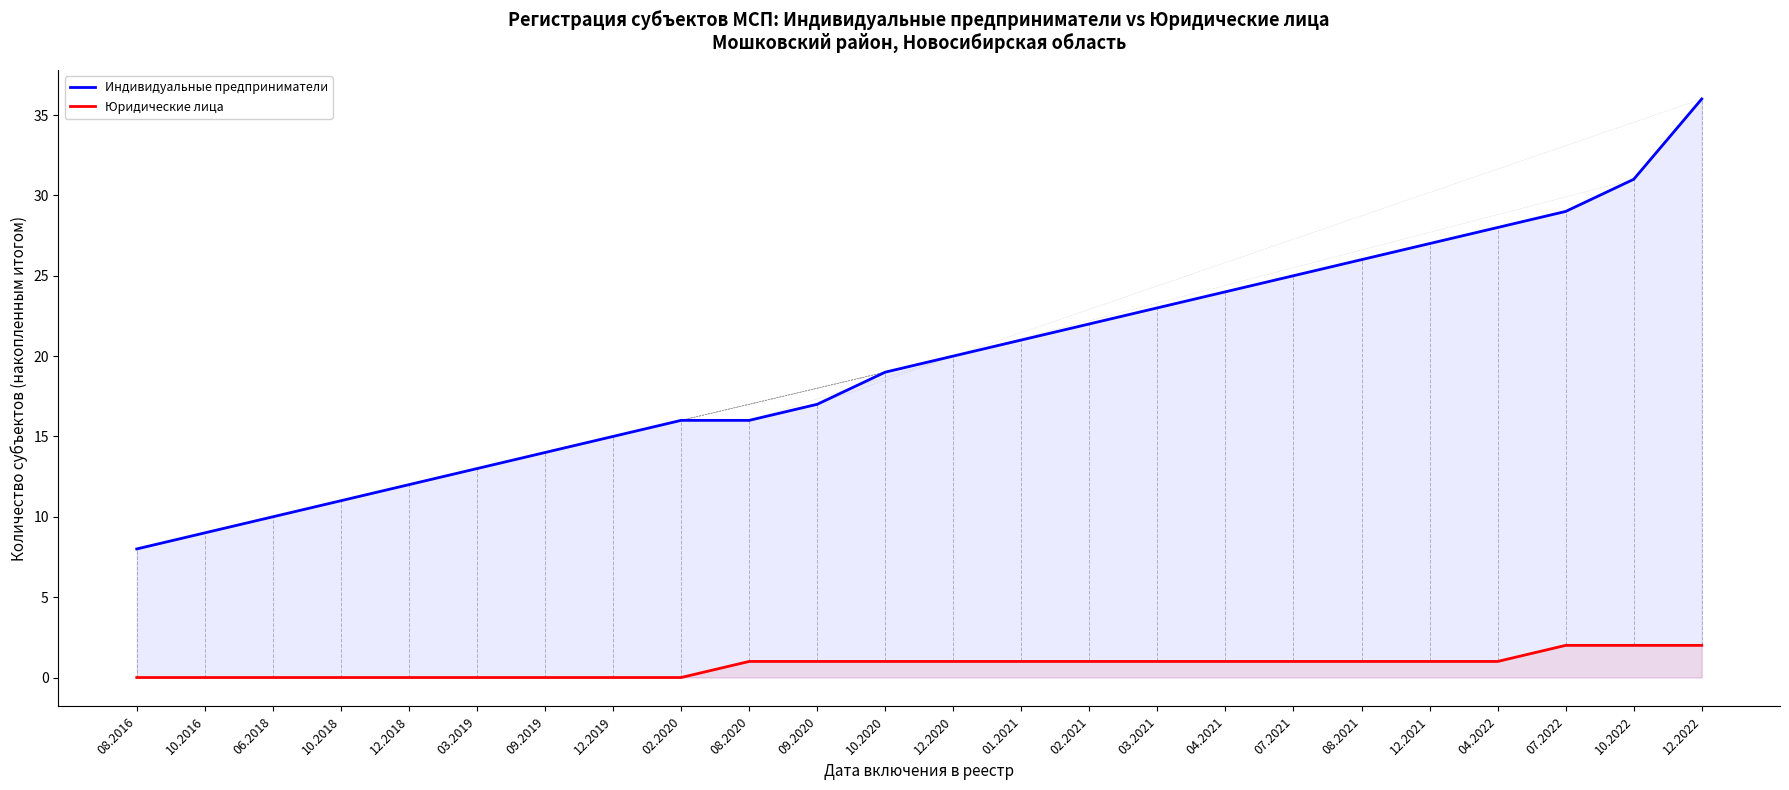

Between 03.2021 and 09.2020, which is larger?

03.2021